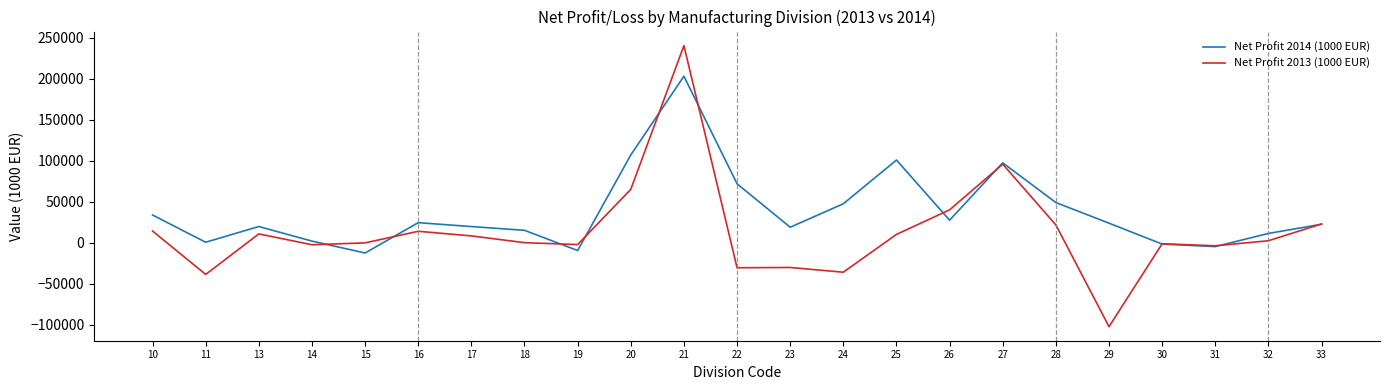

What is the minimum value shown in the chart?

-102464.4